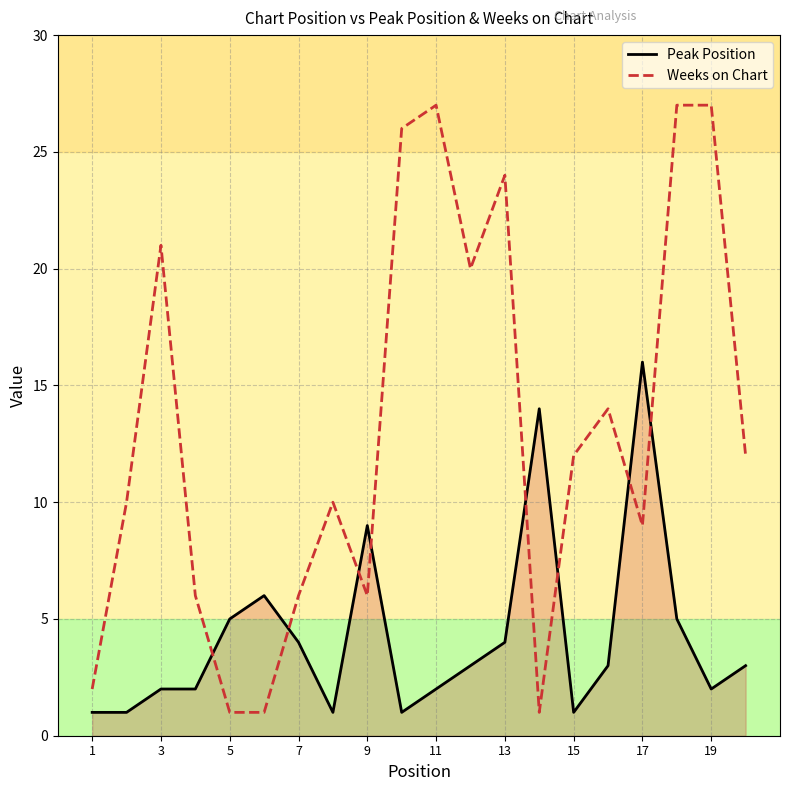

How many data points in Weeks on Chart are less than 12?

10